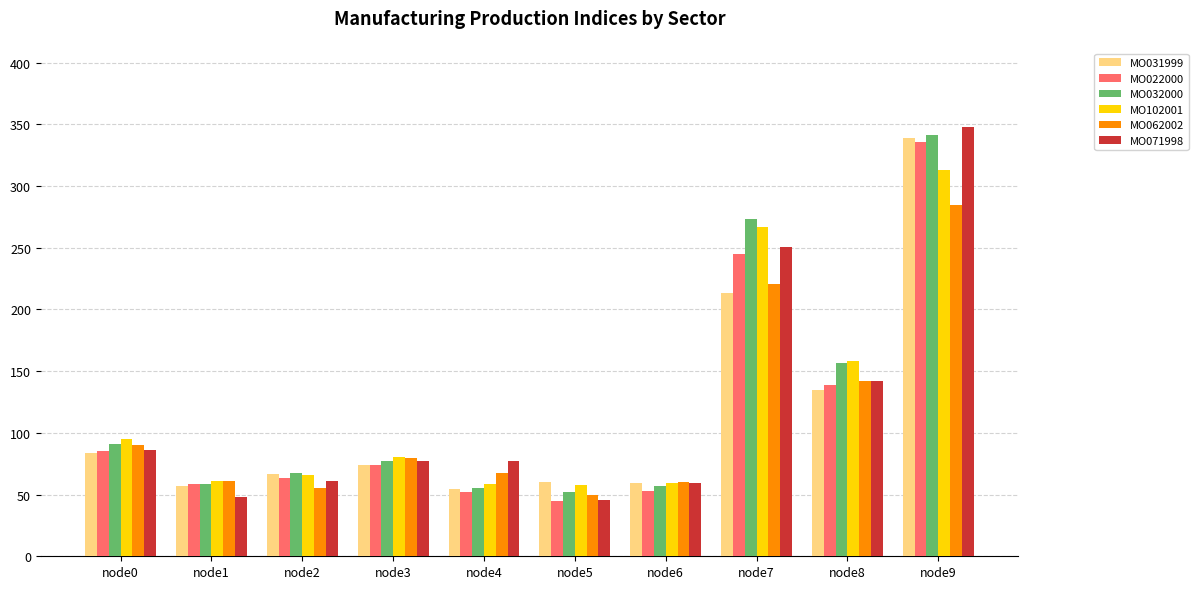

Read the MO022000 value at node7.

244.6